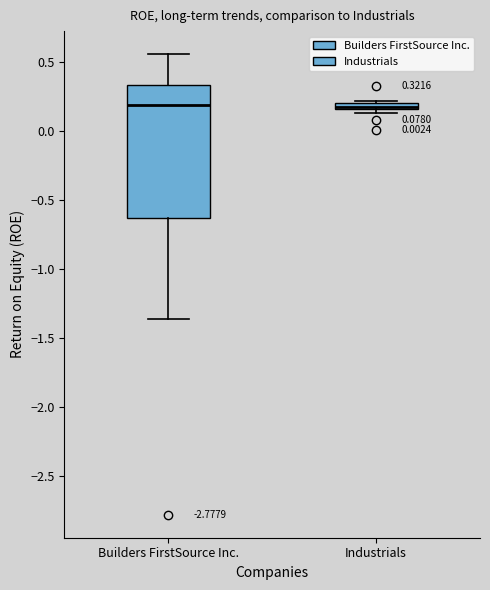

Which box is the tallest, from its lower edge to its upper edge?

Builders FirstSource Inc.